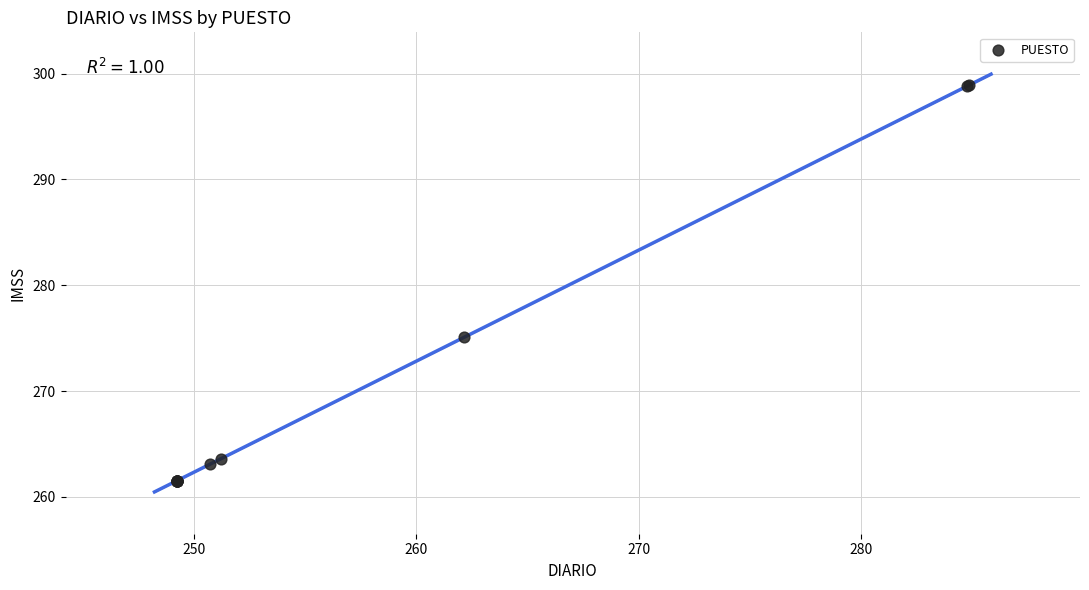

What Y value in the scatter plot is closest to 280?

275.1